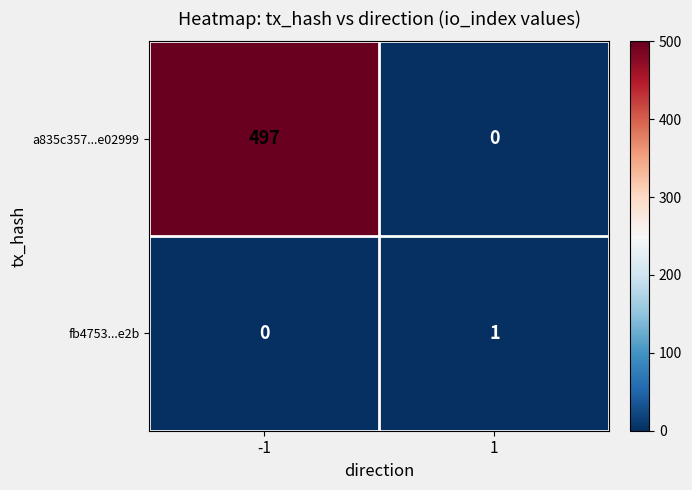

Rank the series by their average value, from lowest to highest.

fb4753...e2b, a835c357...e02999